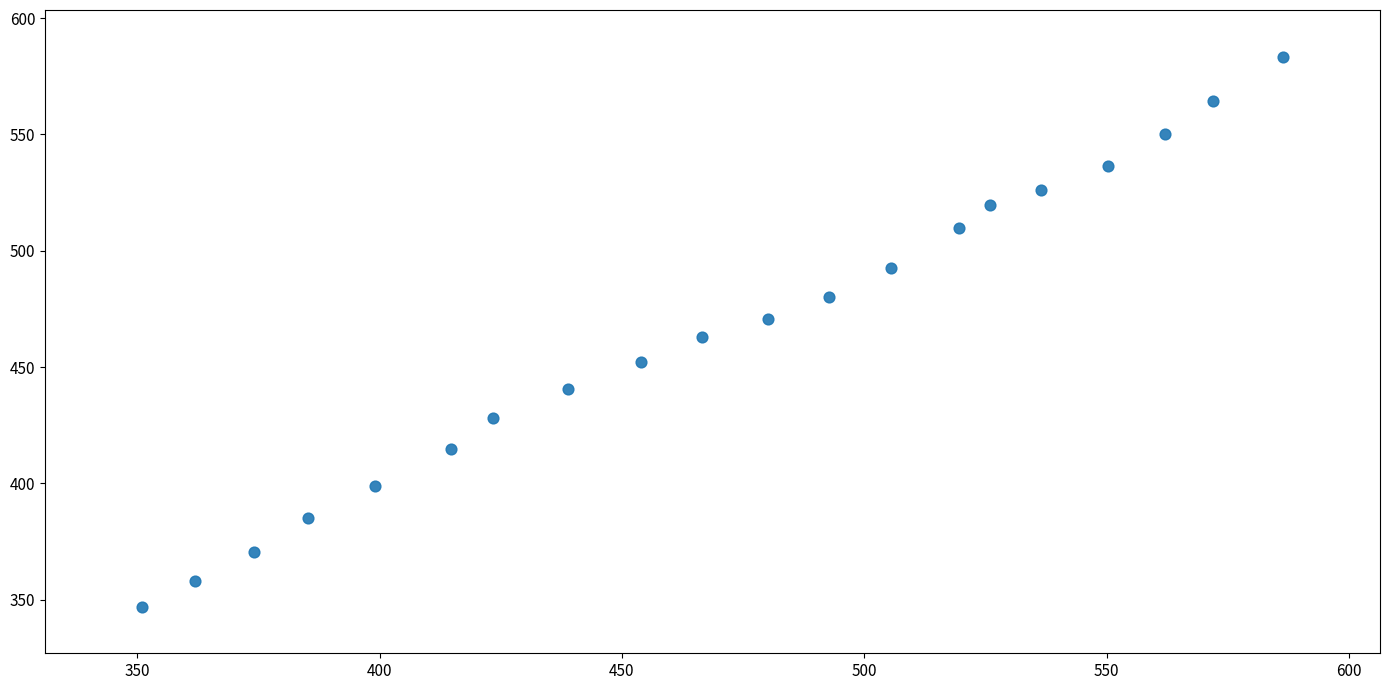

What is the range of X values (max minus min)?

235.4